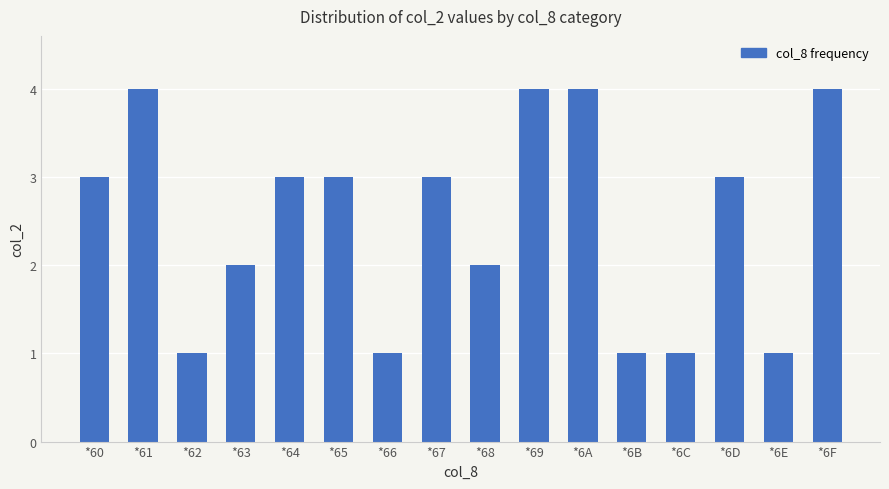

What is the difference between the second highest and minimum values?

3